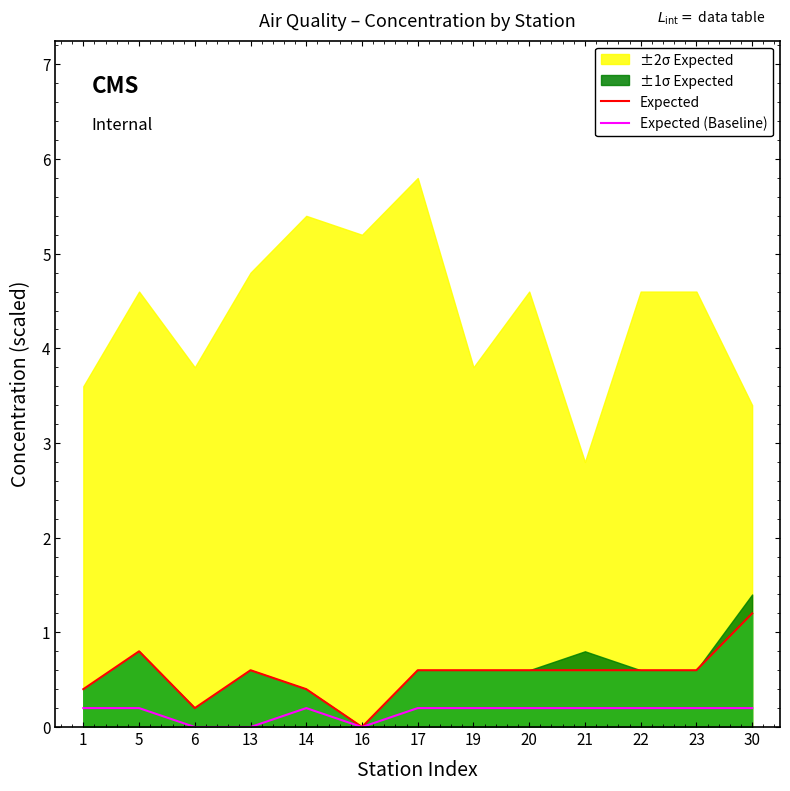

What is the total value across all series at 1?

0.6